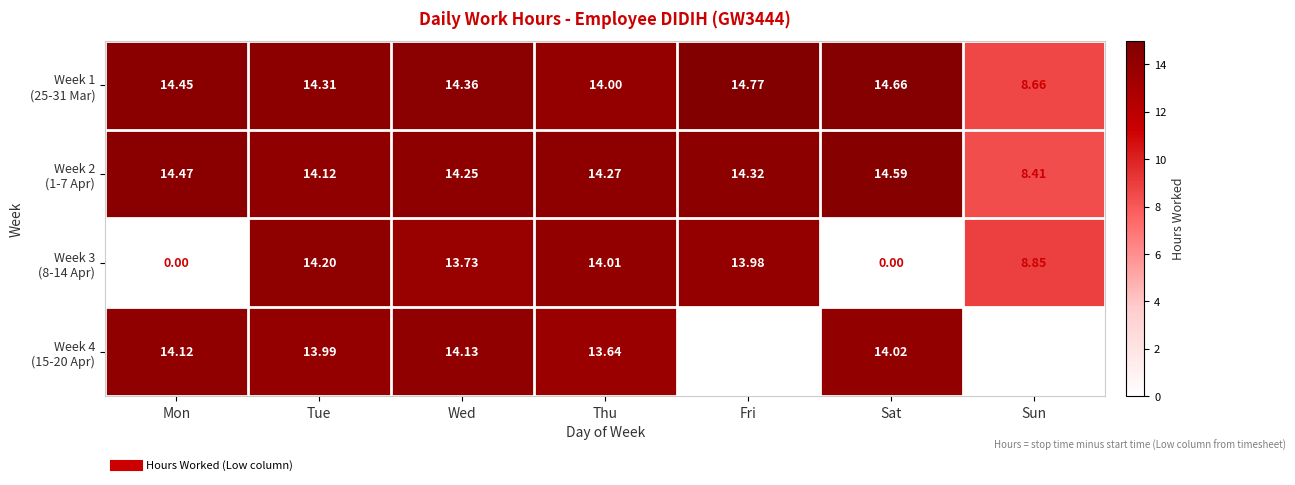

Where does the Week 4 (15-20 Apr) series first go above 14?

Mon